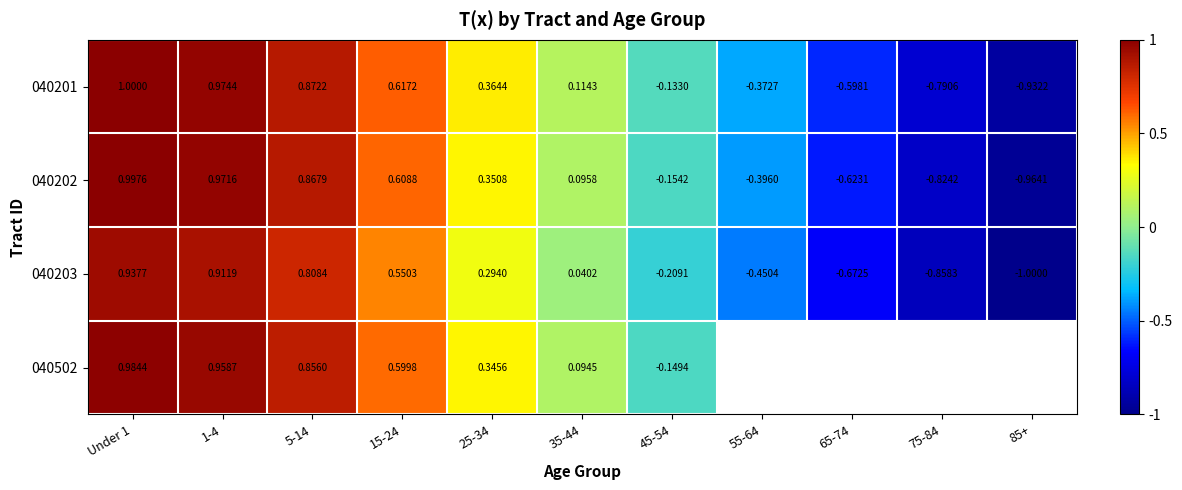

At which label does 040202 first exceed 0?

Under 1